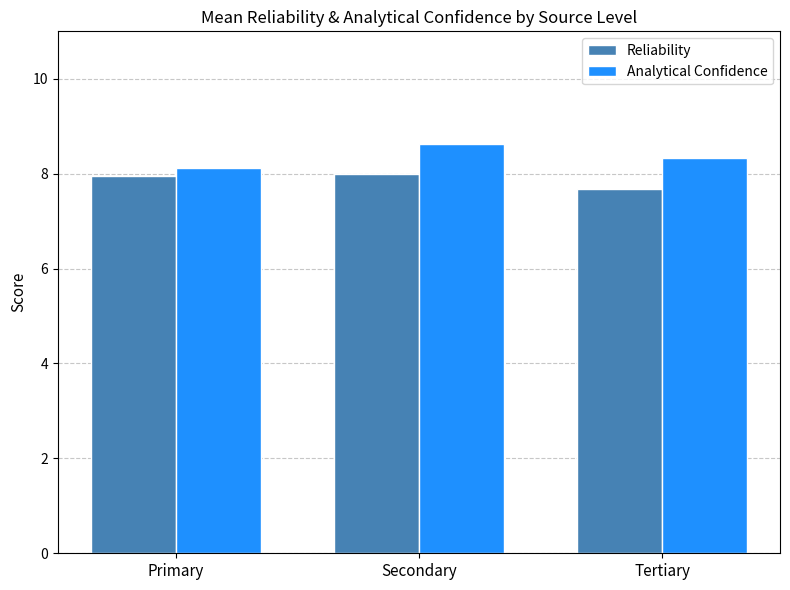

What is the total value across all series at Tertiary?

16.0